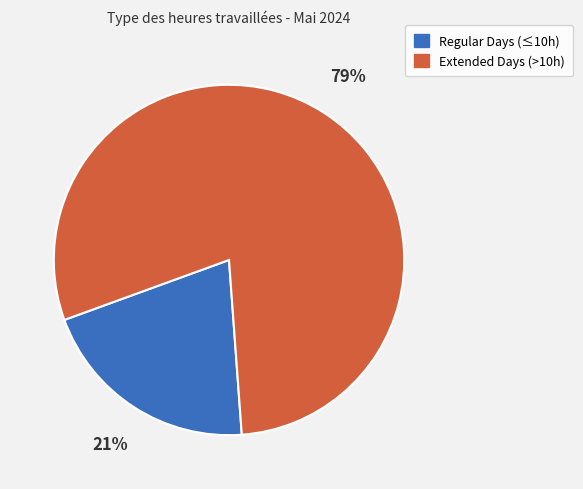

Is there any slice that represents more than half of the pie?

Yes